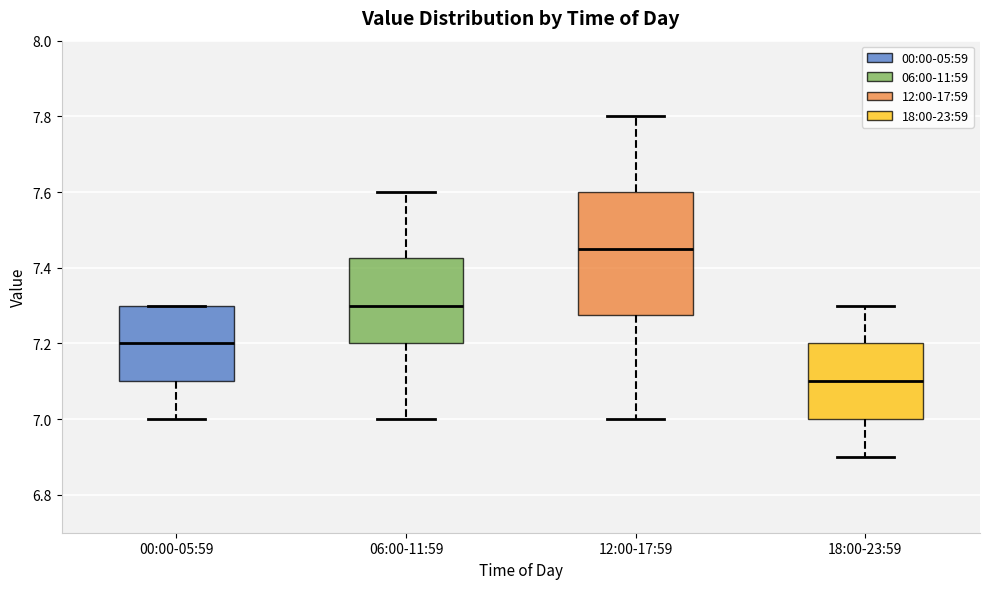

Which box is the tallest, from its lower edge to its upper edge?

12:00-17:59